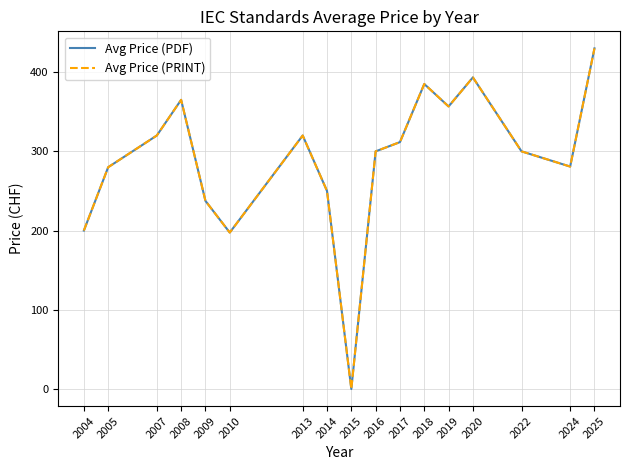

At which category is the sum across all series the highest?

2025